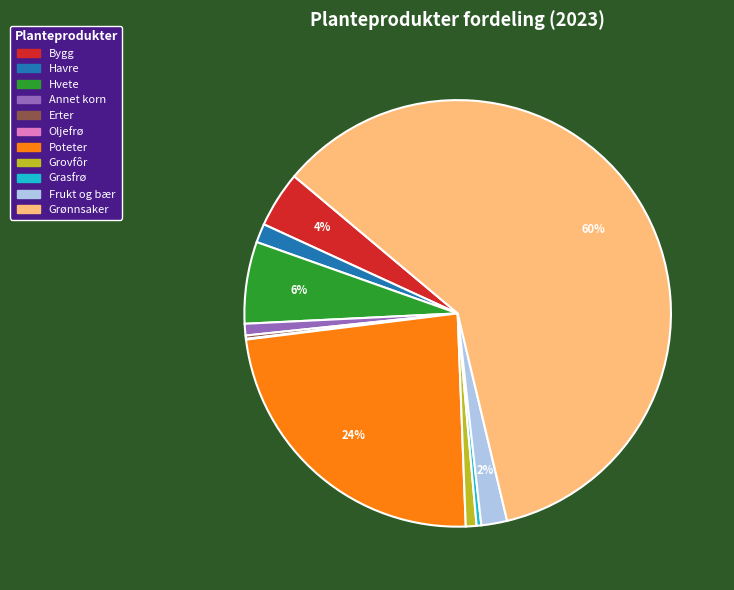

Between Grovfôr and Hvete, which is larger?

Hvete